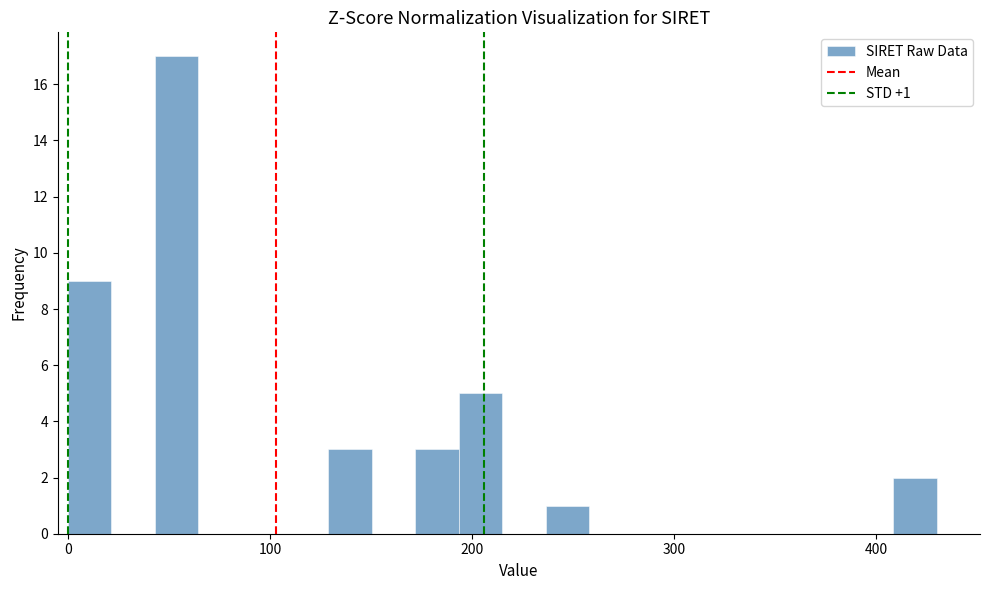

Around what value on the x-axis is the tallest bar? Give the approximate position of its centre, as read against the axis.

50